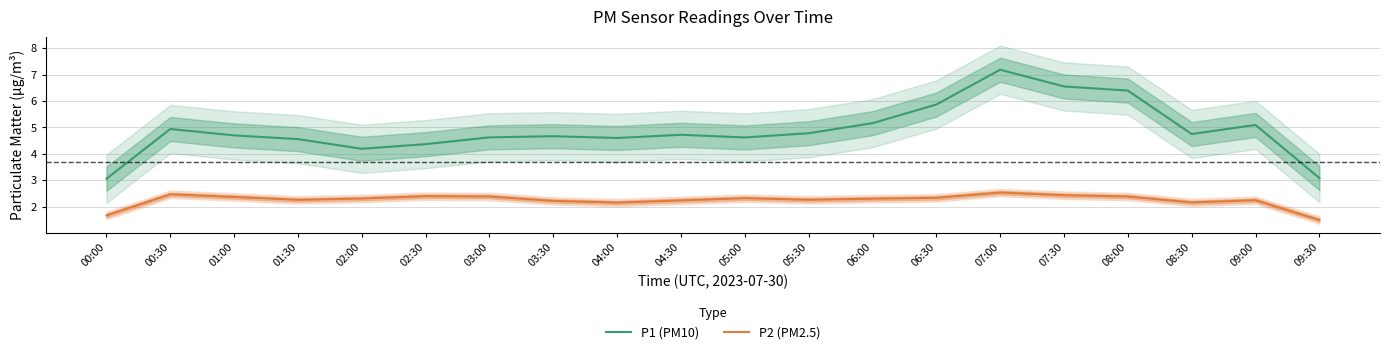

Reading left to right, transcribe all the data shown in this chart.

P1 (PM10): 00:00=3.1	00:30=4.9	01:00=4.7	01:30=4.6	02:00=4.2	02:30=4.4	03:00=4.6	03:30=4.7	04:00=4.6	04:30=4.7	05:00=4.6	05:30=4.8	06:00=5.2	06:30=5.9	07:00=7.2	07:30=6.5	08:00=6.4	08:30=4.8	09:00=5.1	09:30=3.1
P2 (PM2.5): 00:00=1.7	00:30=2.5	01:00=2.4	01:30=2.3	02:00=2.3	02:30=2.4	03:00=2.4	03:30=2.2	04:00=2.2	04:30=2.2	05:00=2.3	05:30=2.3	06:00=2.3	06:30=2.3	07:00=2.5	07:30=2.4	08:00=2.4	08:30=2.2	09:00=2.2	09:30=1.5